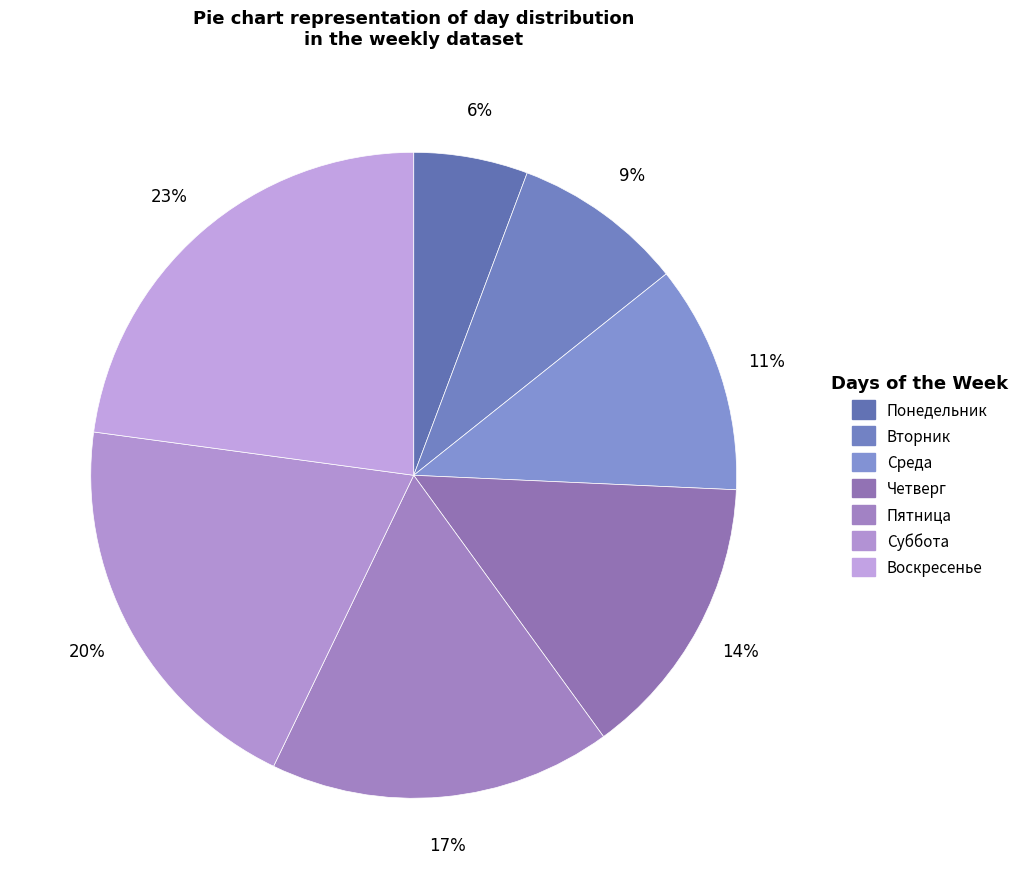

The Среда slice represents 11% of the pie. True or false?

True